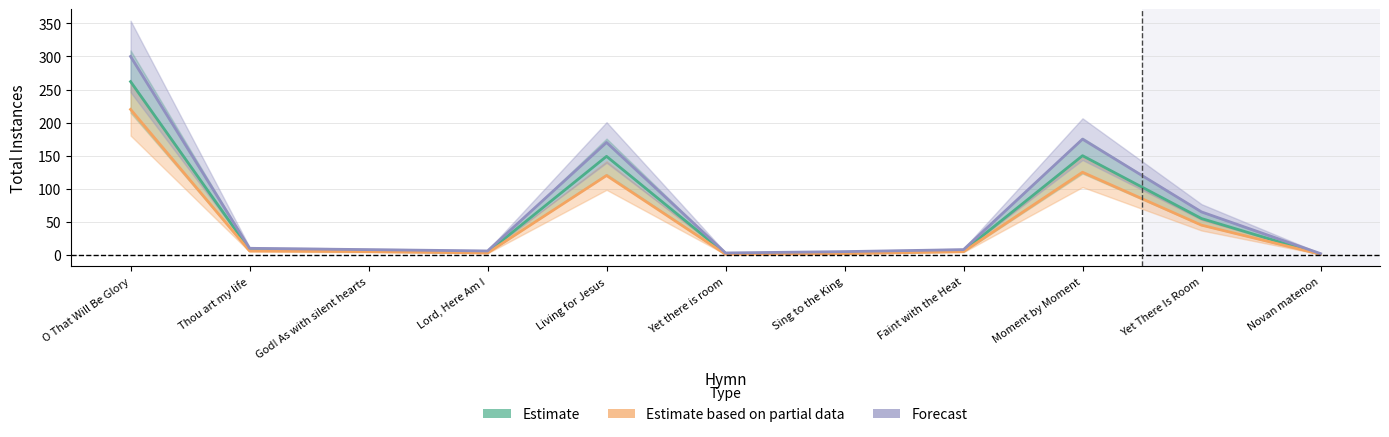

Is this an area chart (filled region under the line)?

No